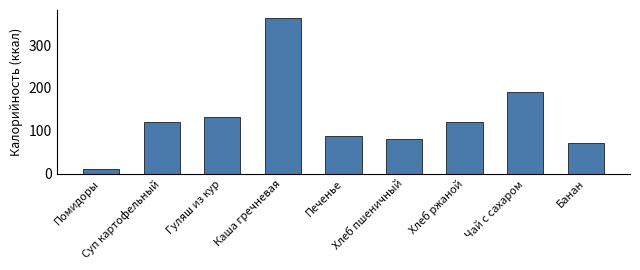

What is the value of the 3rd bar from the left?

132.0